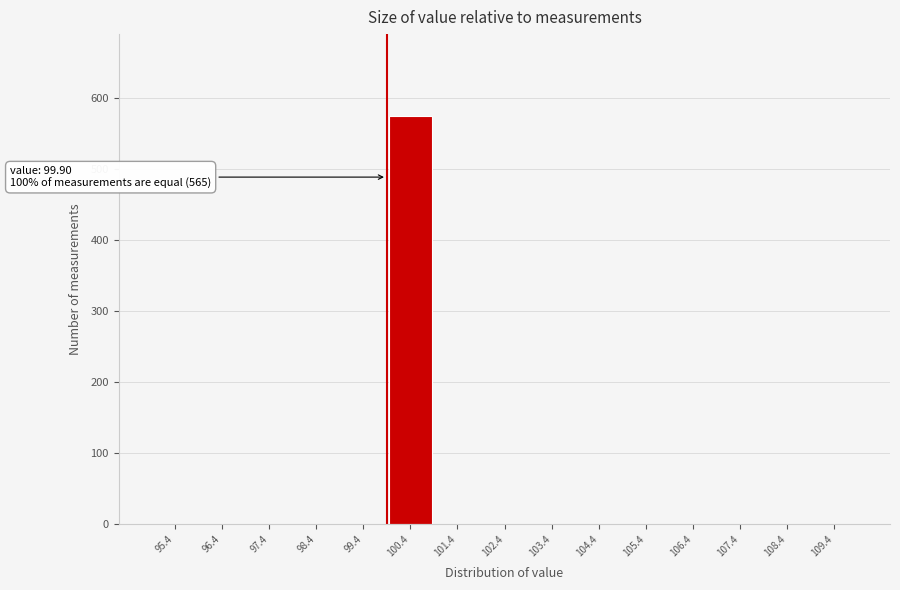

Over which range of the x-axis is the bar tallest?

99.9 to 100.9